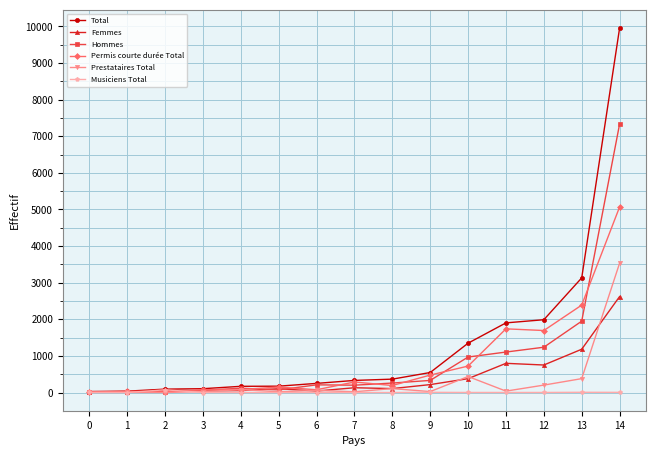

After their last crossing, which series has the higher values: Permis courte durée Total or Musiciens Total?

Permis courte durée Total